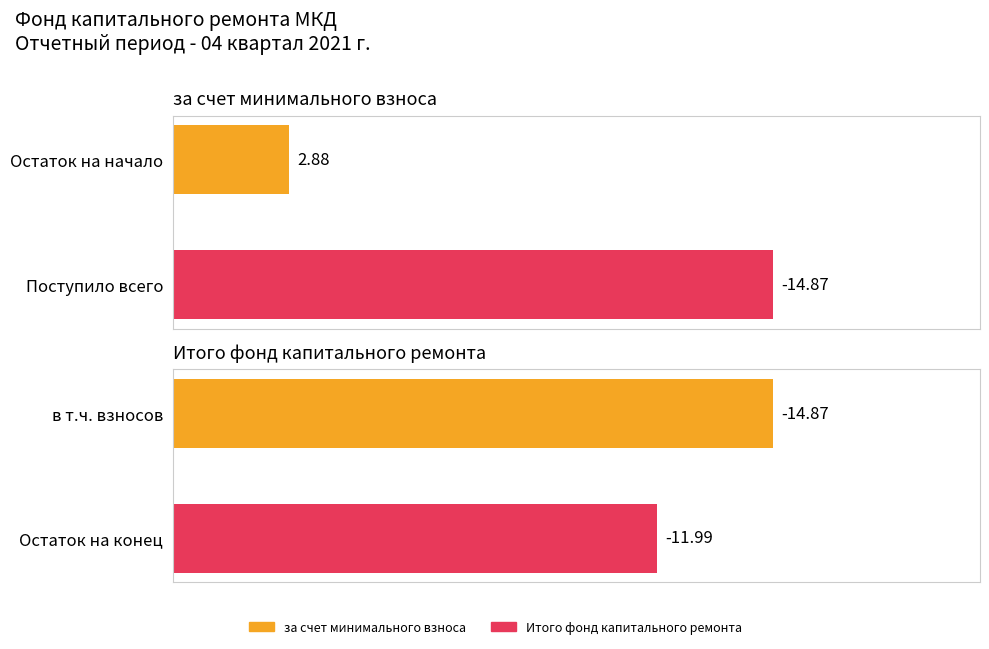

What is the sum of the за счет минимального взноса values at Остаток на начало and Поступило всего?

17.8